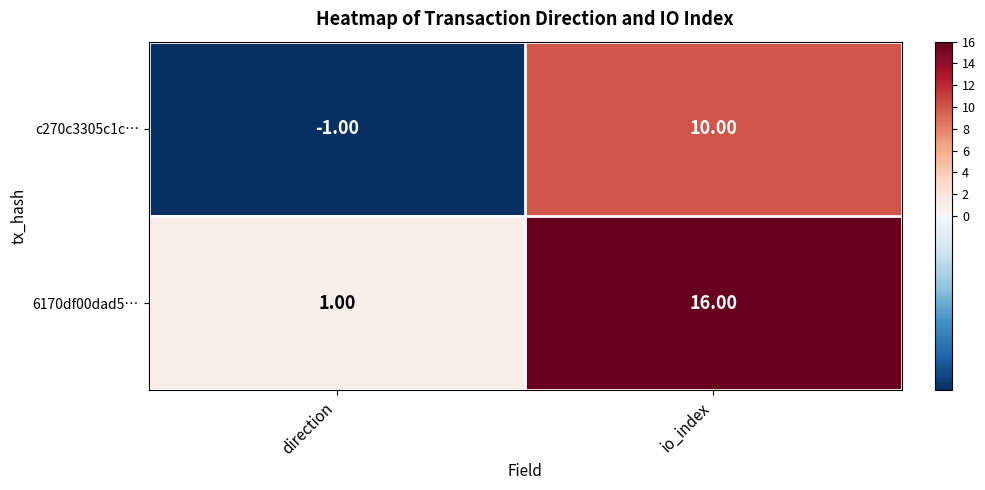

Where is 6170df00dad5… nearest to the value 8?

direction